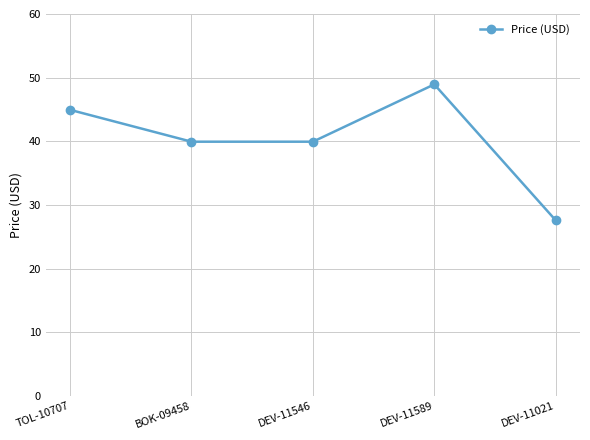

What is the label of the 4th point from the right?

BOK-09458